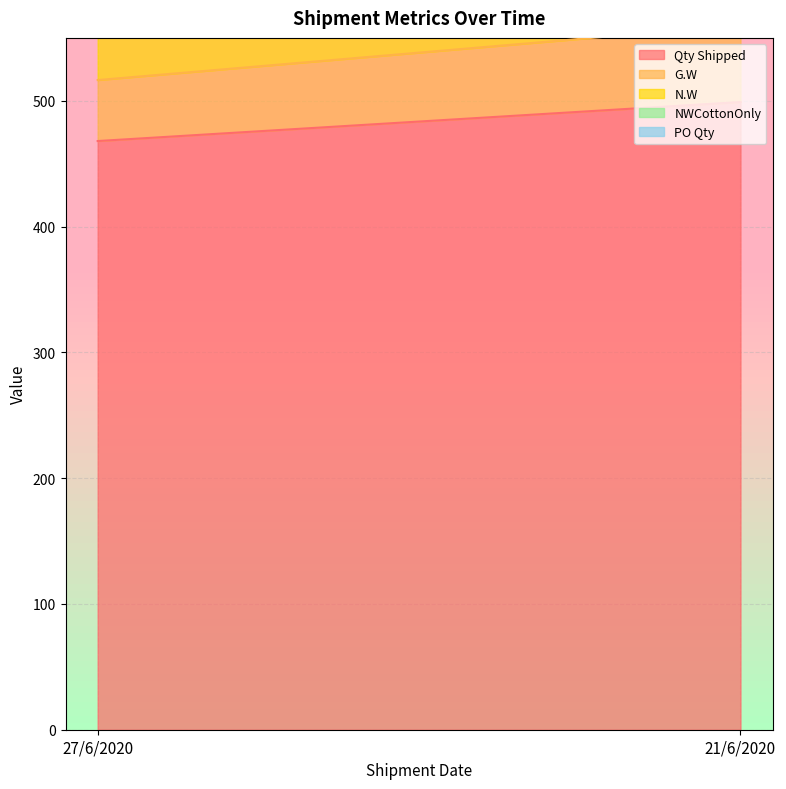

What is the difference between the NWCottonOnly values at 27/6/2020 and 21/6/2020?

8.9